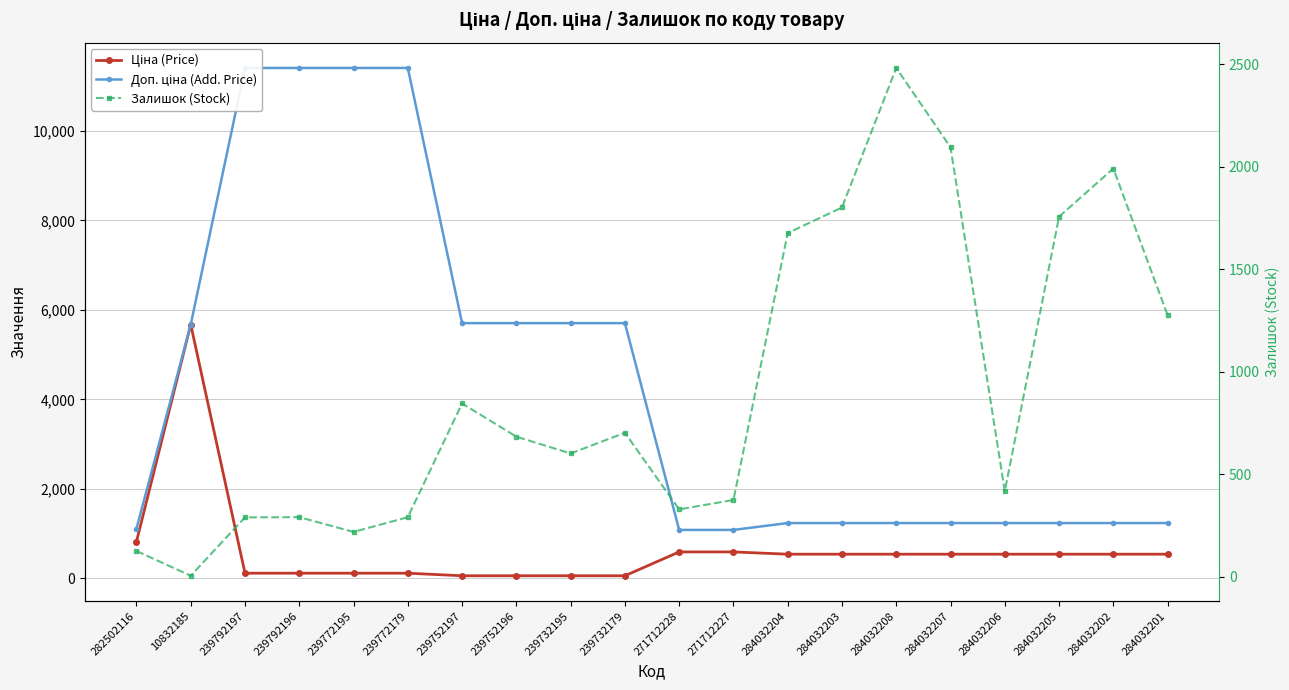

At which category does Ціна (Price) reach its first local peak?

10832185